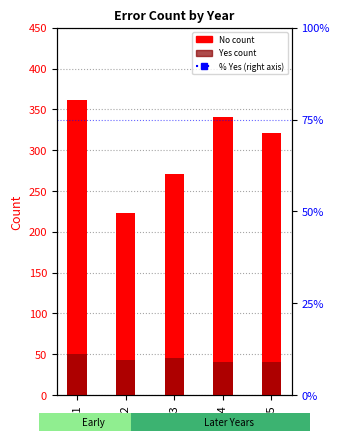

Is it true that No count equals 341.0 at 2014?

True